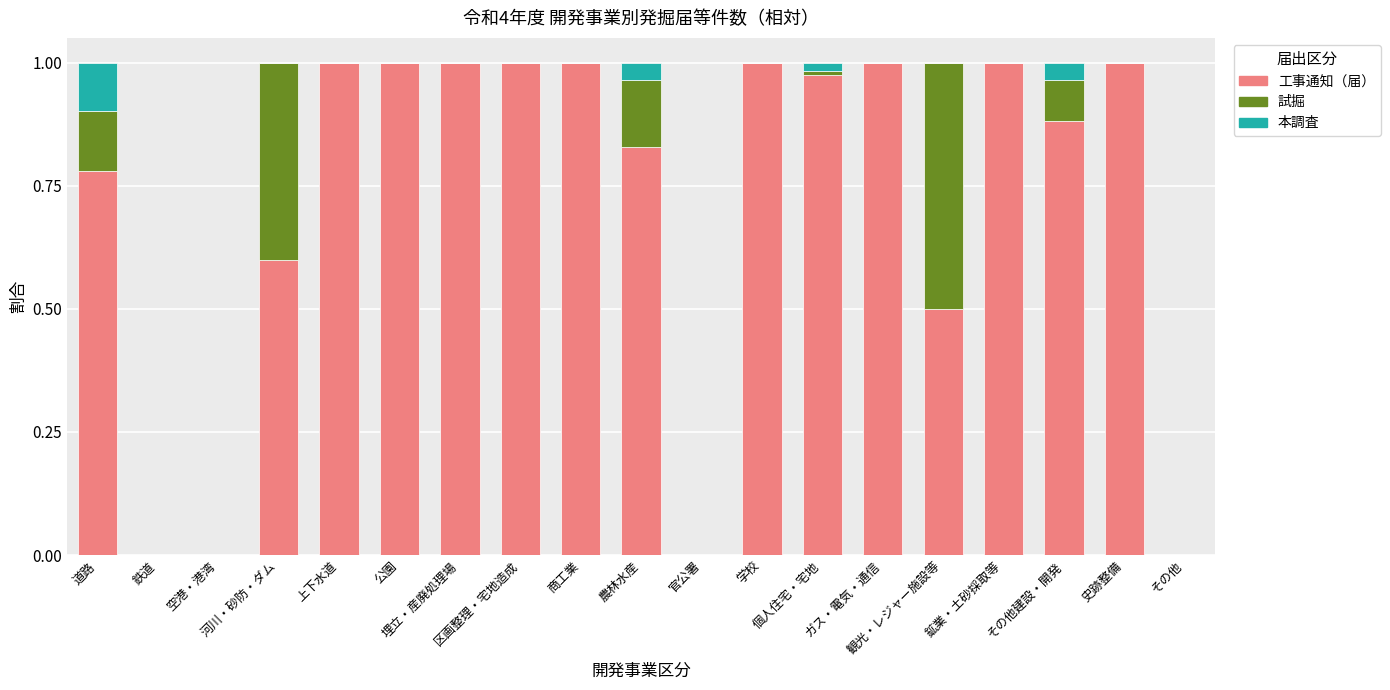

What is the difference between the maximum and second lowest values in the 試掘 series?

0.5